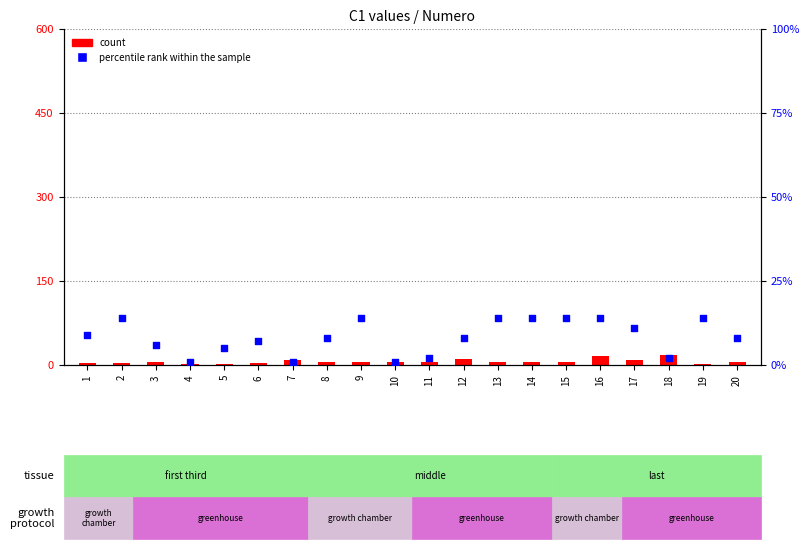

At how many categories does at least one series exceed 10?

9